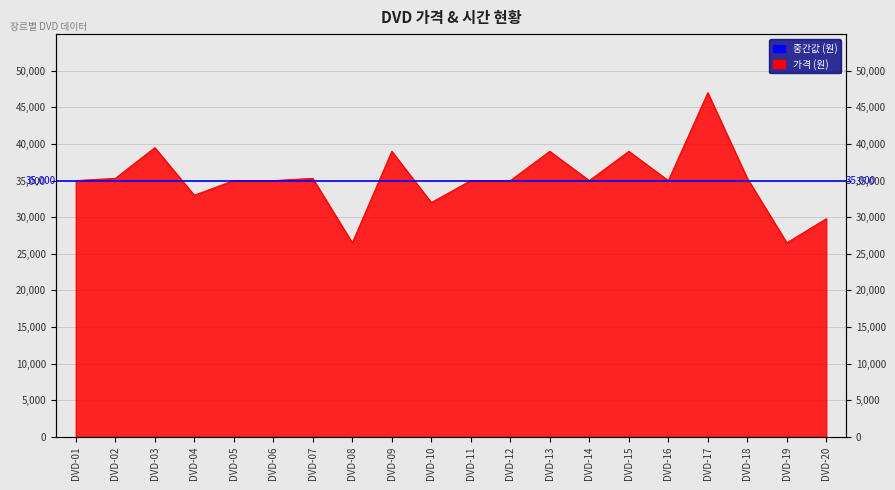

List the labels in order of value, smallest first.

DVD-08, DVD-19, DVD-20, DVD-10, DVD-04, DVD-01, DVD-05, DVD-06, DVD-11, DVD-12, DVD-14, DVD-16, DVD-02, DVD-07, DVD-18, DVD-09, DVD-13, DVD-15, DVD-03, DVD-17